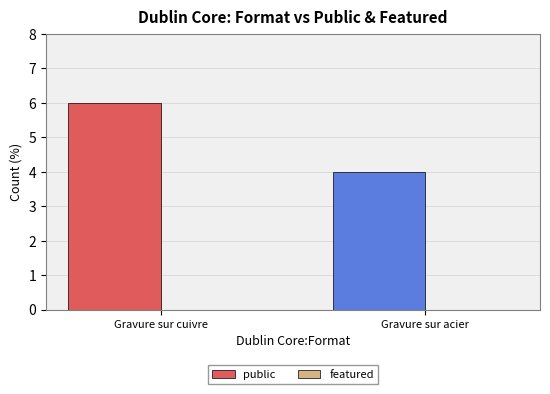

Is it true that the value at Gravure sur acier is 6?

False